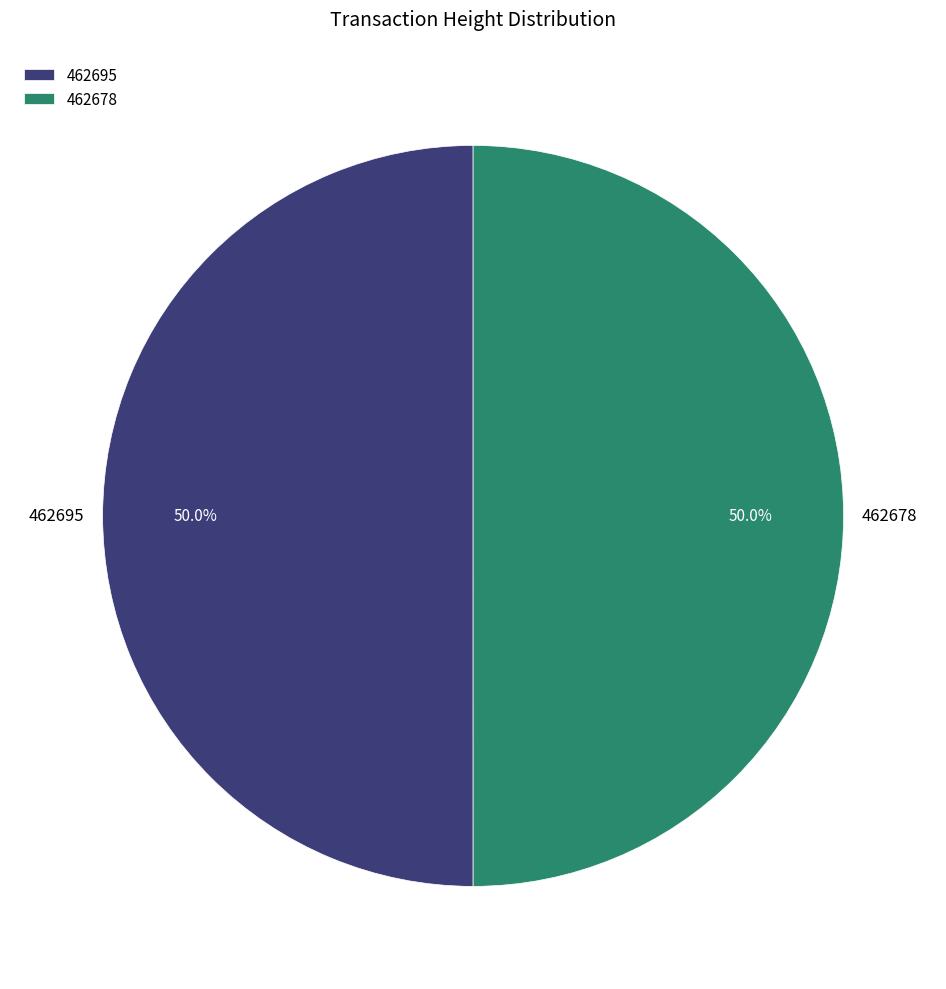

The 462695 slice represents 50% of the pie. True or false?

True